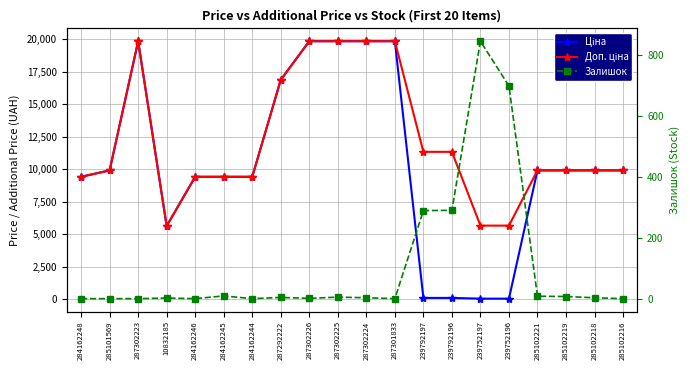

Which series changed the most between 287302224 and 239792196?

Ціна